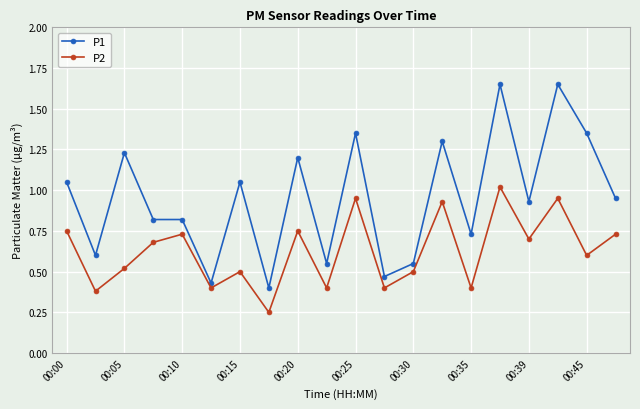

Which series has the largest total across all categories?

P1